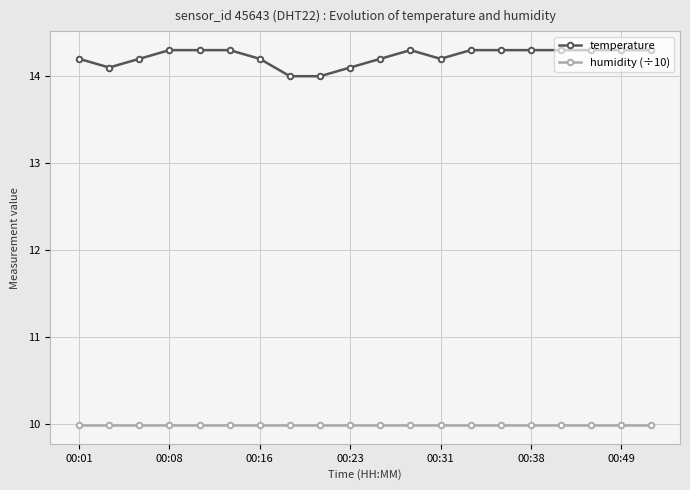

True or false: temperature has more than 0 points higher than both neighbors.

True